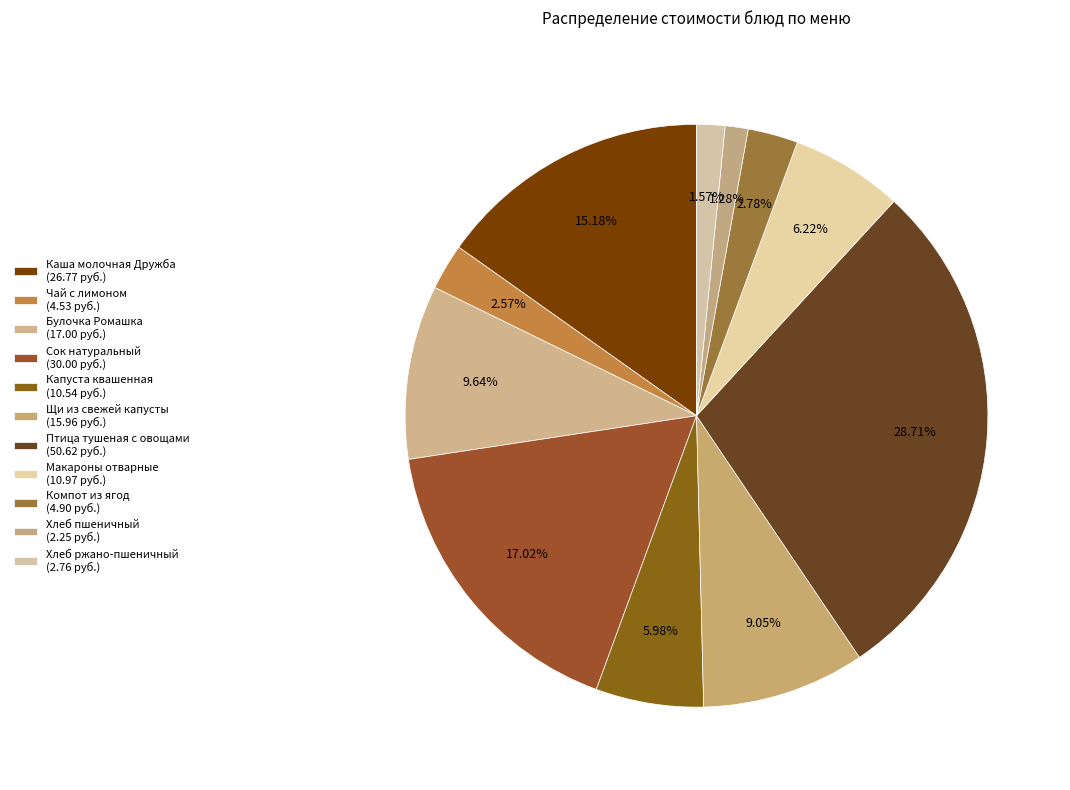

Which category has the smallest portion of the pie?

Хлеб пшеничный